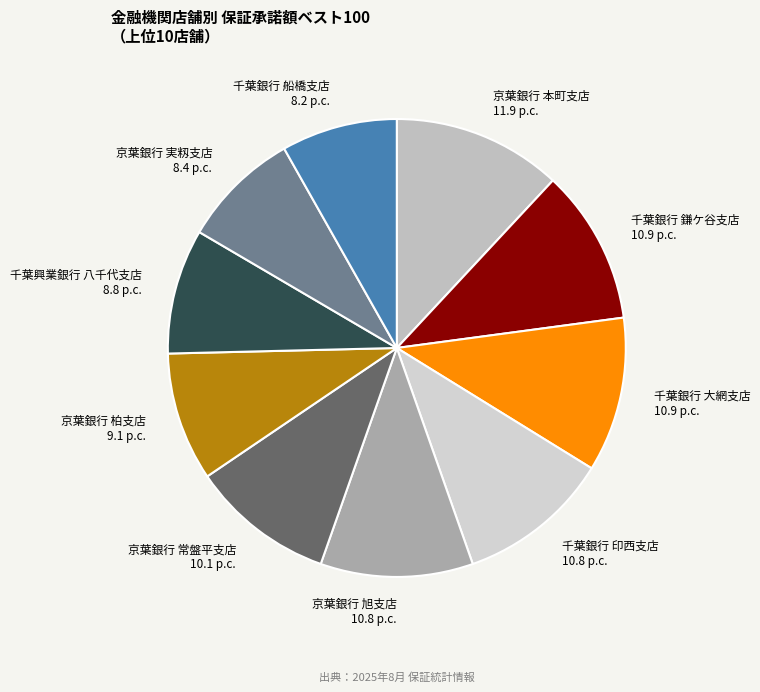

Which category has the biggest portion of the pie?

京葉銀行 本町支店